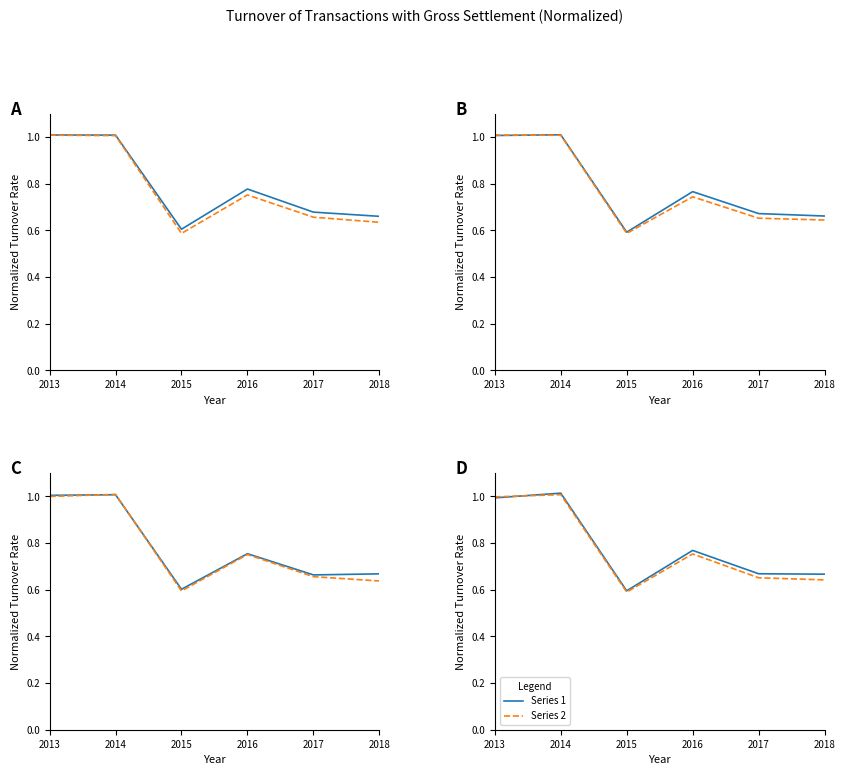

What is the sum of the Government securities transactions values at 2017 and 2014?

1.7